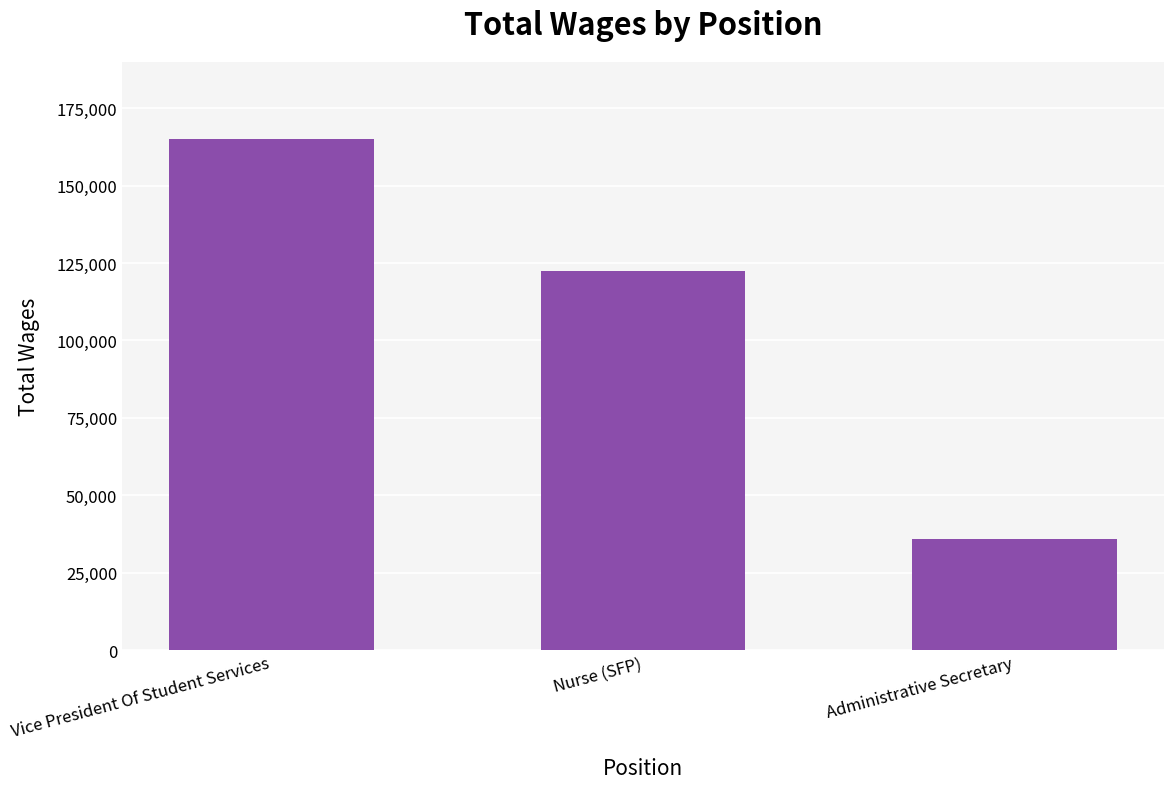

Count the values in the range 36044 to 165219.

3